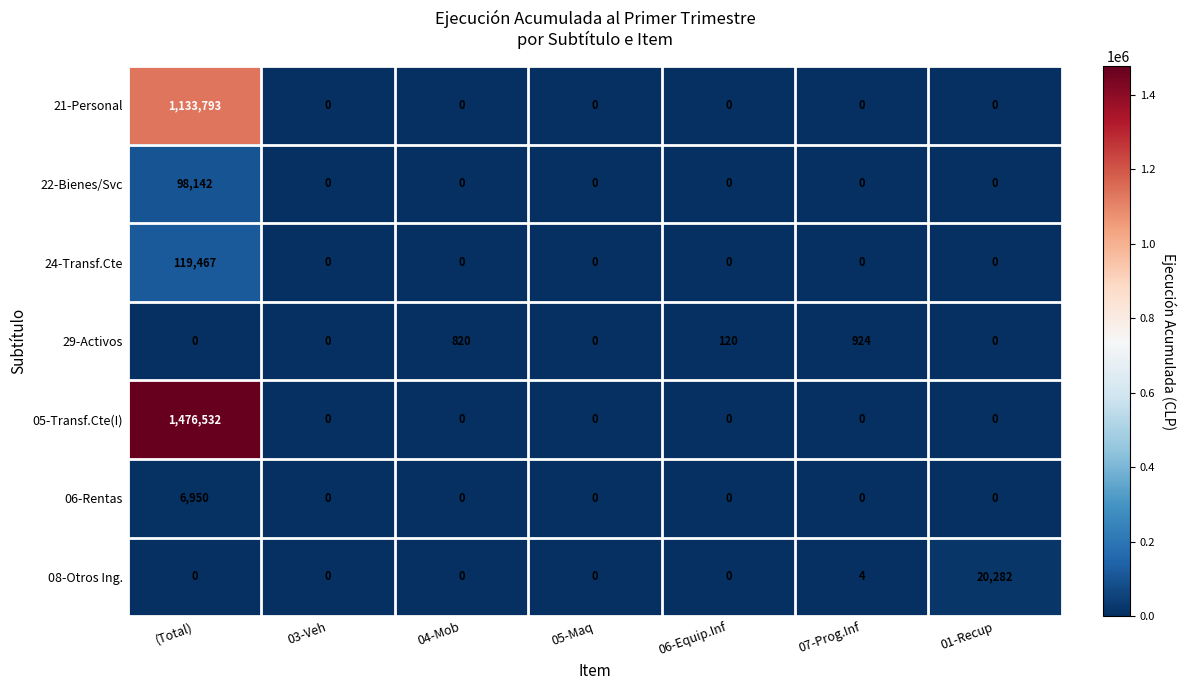

At which category is the sum across all series the highest?

(Total)